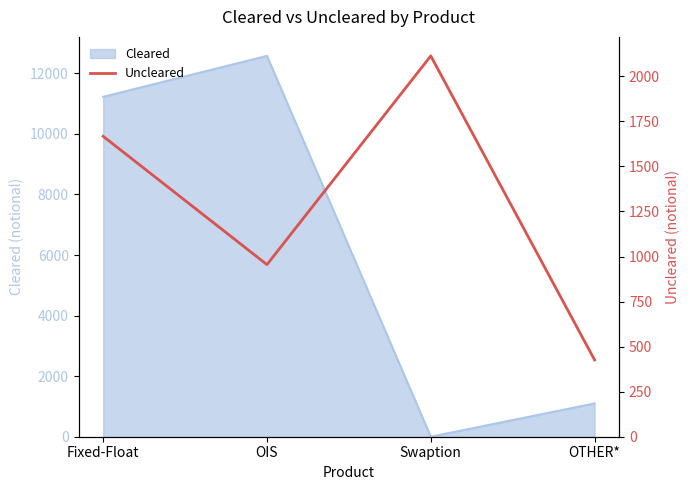

Where is the data nearest to the value 1269?

OIS